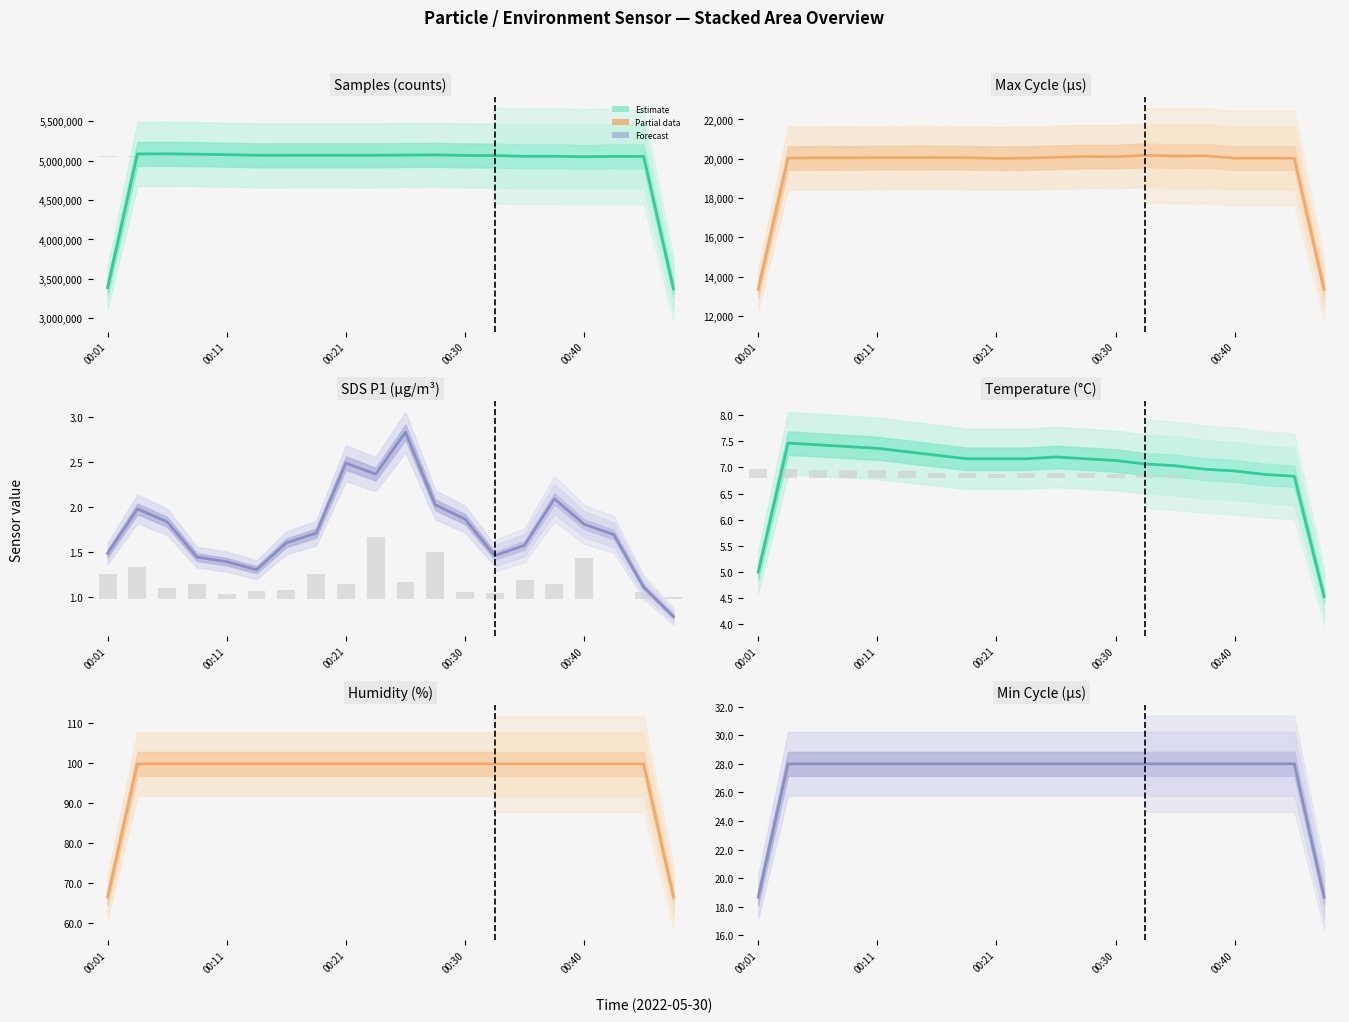

What is the label of the 1st bar from the left?

00:01